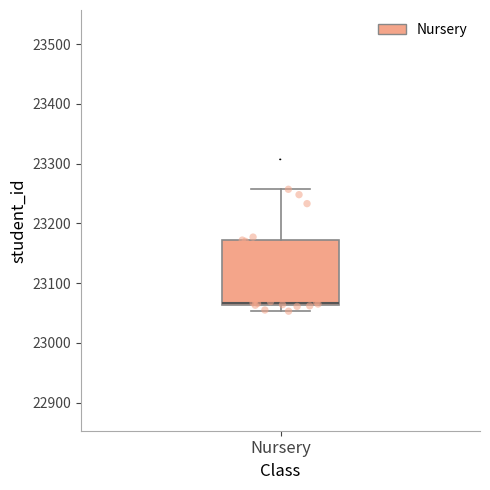

Transcribe this box plot: give where the median line is, the range the box spans, and where the two whiskers end, as read against the y-axis. The values are not printed on the chart, so give them approximately, as read against the axis.

median 23070, box 23060 to 23170, whiskers 23050 to 23260